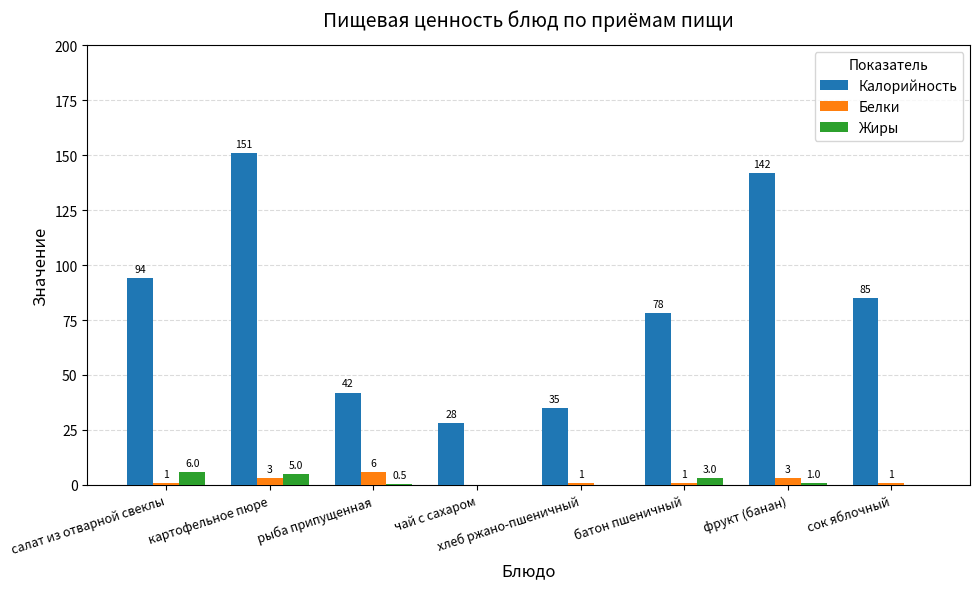

What is the spread (max minus min) of values at рыба припущенная?

41.5